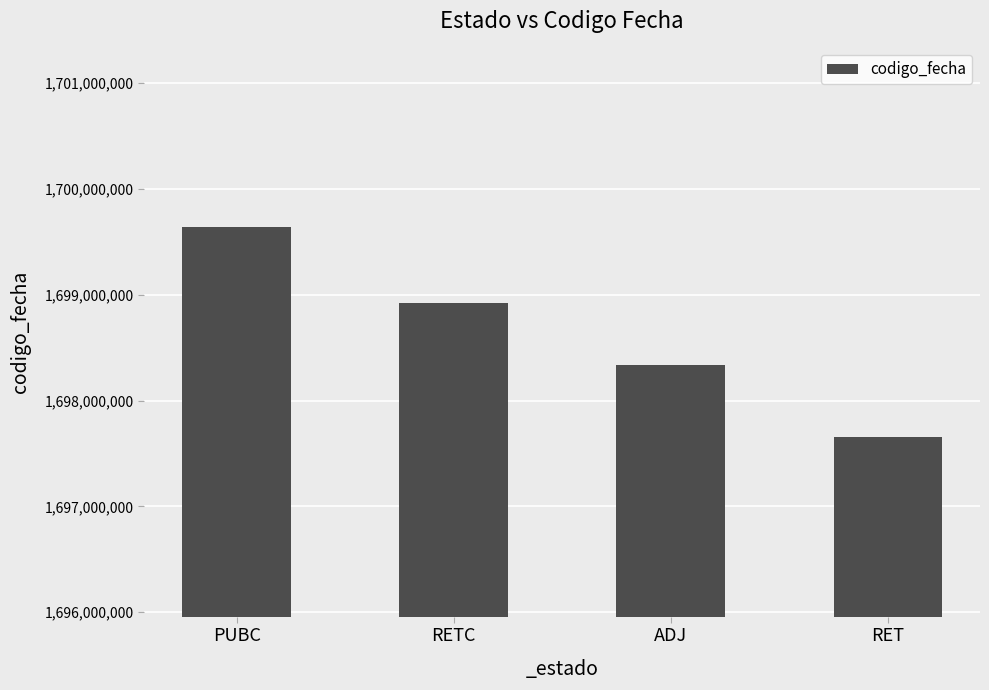

What is the approximate value at RET, to the nearest 10?

1697655920